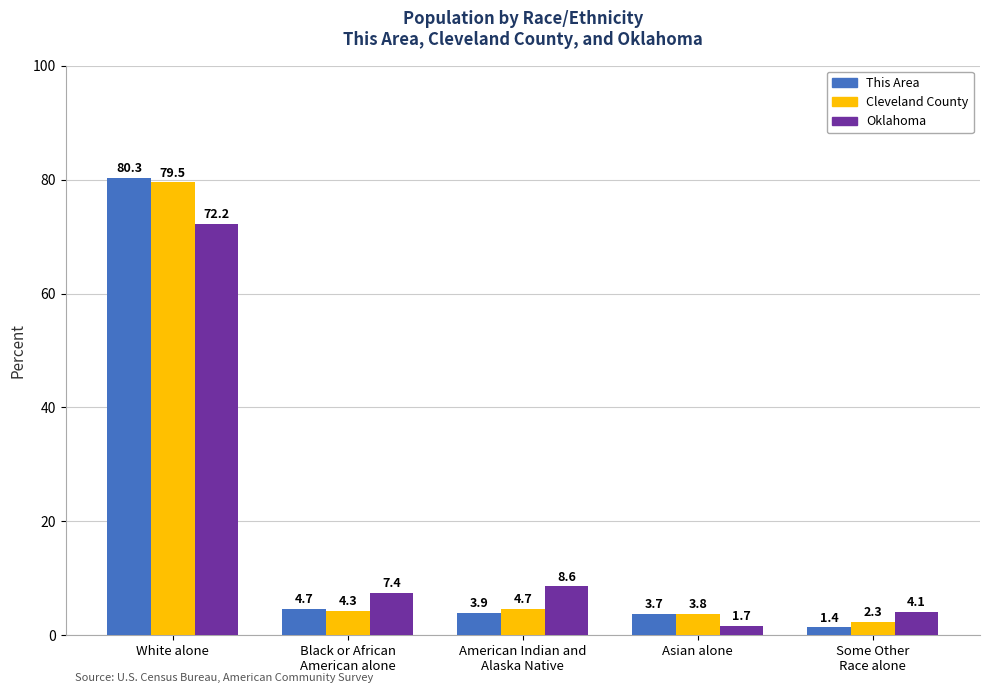

Reading left to right, list all the values displayed in this chart.

This Area: 80.3	4.7	3.9	3.7	1.4
Cleveland County: 79.5	4.3	4.7	3.8	2.3
Oklahoma: 72.2	7.4	8.6	1.7	4.1